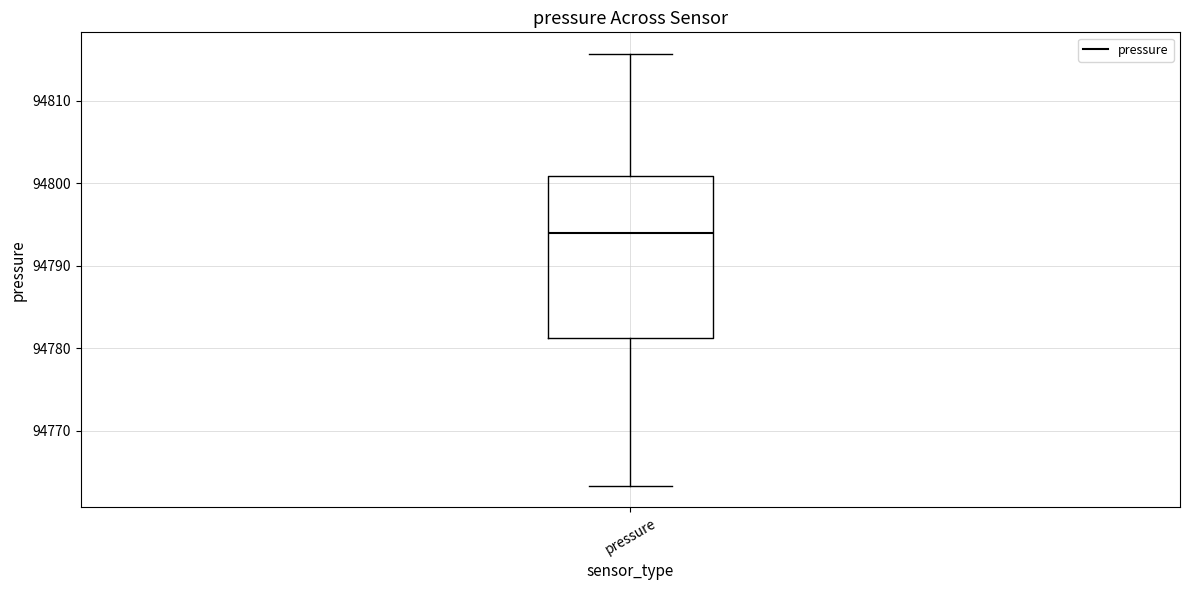

Where does the median line of the box for pressure sit on the y-axis? The values are not printed on the chart, so give them approximately, as read against the axis.

94794